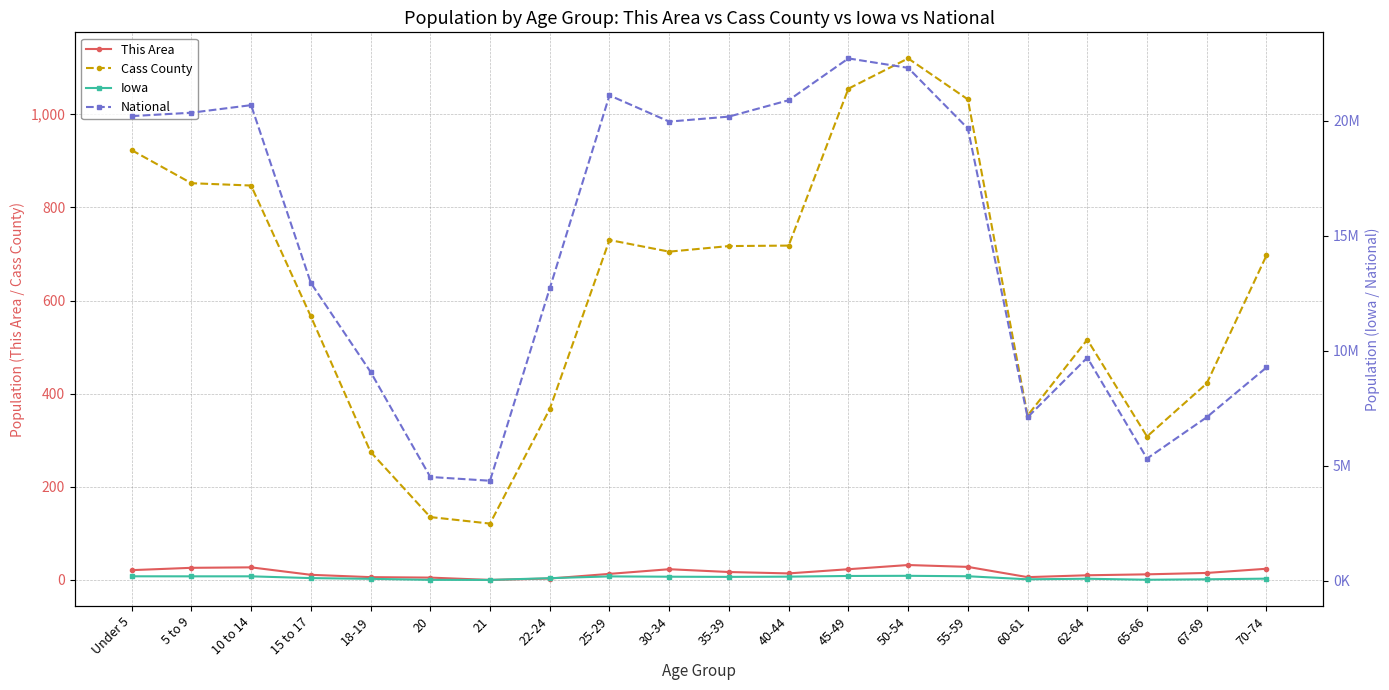

At which label is This Area closest to 16?

35-39